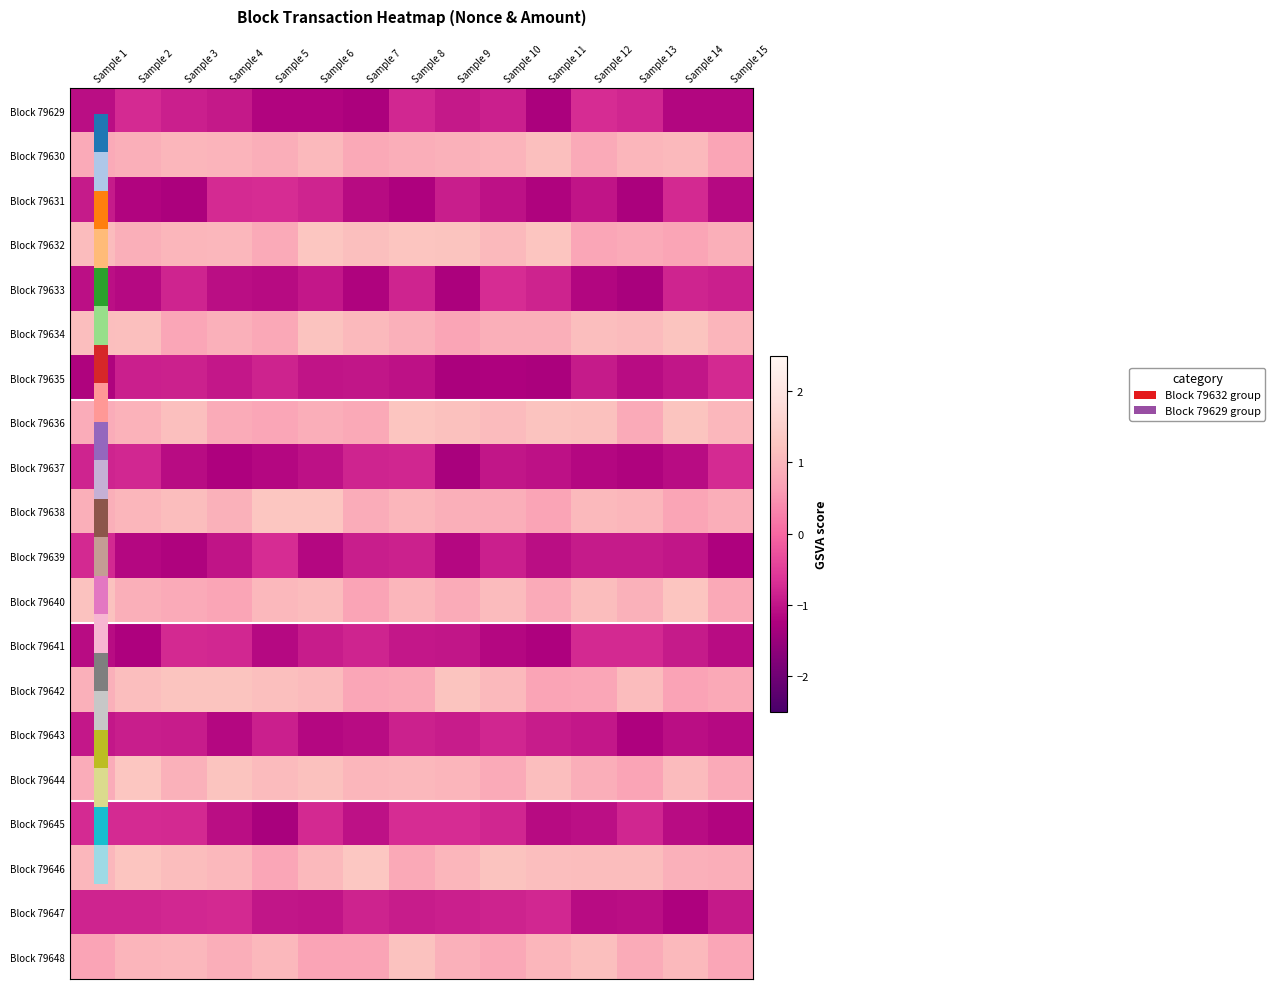

Which category has the lowest value across all series?

Sample 13